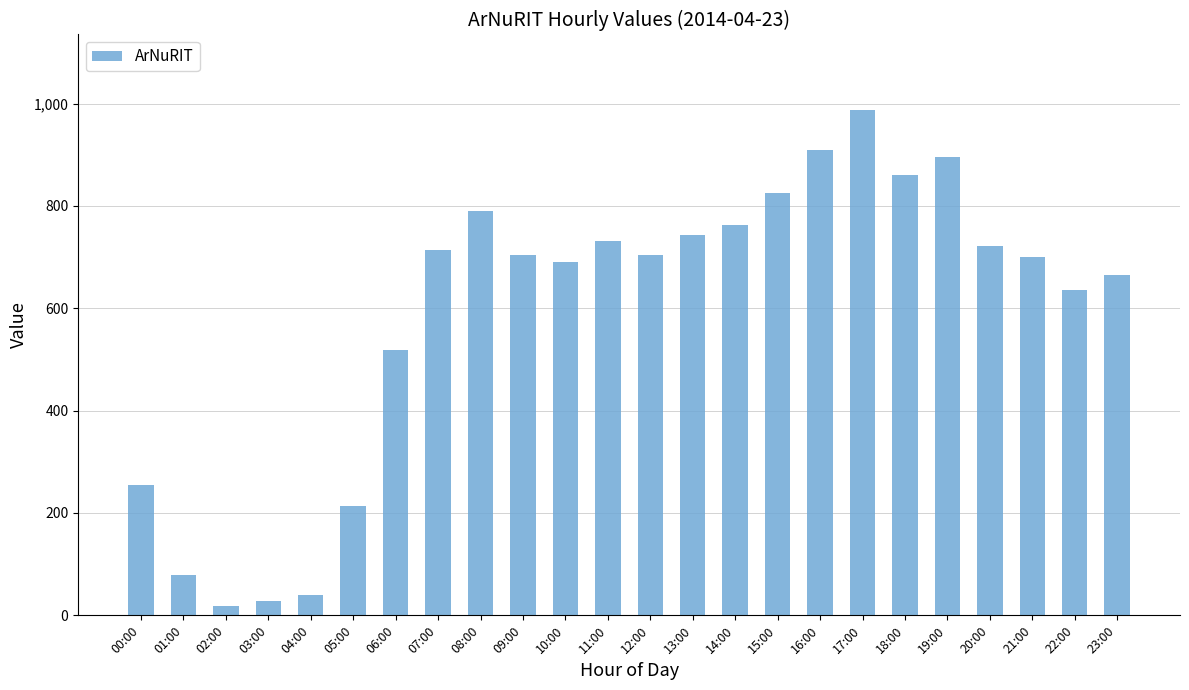

Approximately how many times larger is the value at 05:00 compared to 18:00?

0.2